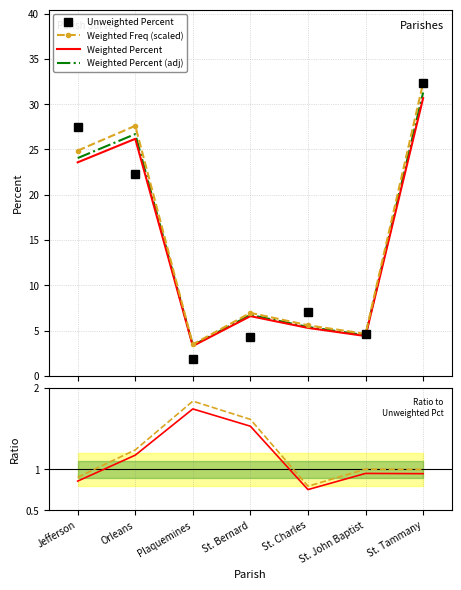

Reading right to left, transcribe all the data shown in this chart.

Unweighted Percent: St. Tammany=32.4	St. John Baptist=4.6	St. Charles=7.0	St. Bernard=4.3	Plaquemines=1.9	Orleans=22.3	Jefferson=27.5
Weighted Freq (scaled): St. Tammany=32.4	St. John Baptist=4.6	St. Charles=5.6	St. Bernard=7.0	Plaquemines=3.5	Orleans=27.6	Jefferson=24.9
Weighted Percent: St. Tammany=30.7	St. John Baptist=4.4	St. Charles=5.3	St. Bernard=6.6	Plaquemines=3.3	Orleans=26.2	Jefferson=23.6
Weighted Percent (adj): St. Tammany=31.3	St. John Baptist=4.5	St. Charles=5.4	St. Bernard=6.7	Plaquemines=3.4	Orleans=26.7	Jefferson=24.0
Ratio to Unweighted Pct: St. Tammany=0.9	St. John Baptist=1.0	St. Charles=0.8	St. Bernard=1.5	Plaquemines=1.7	Orleans=1.2	Jefferson=0.9
Ratio Weighted Freq: St. Tammany=1.0	St. John Baptist=1.0	St. Charles=0.8	St. Bernard=1.6	Plaquemines=1.8	Orleans=1.2	Jefferson=0.9